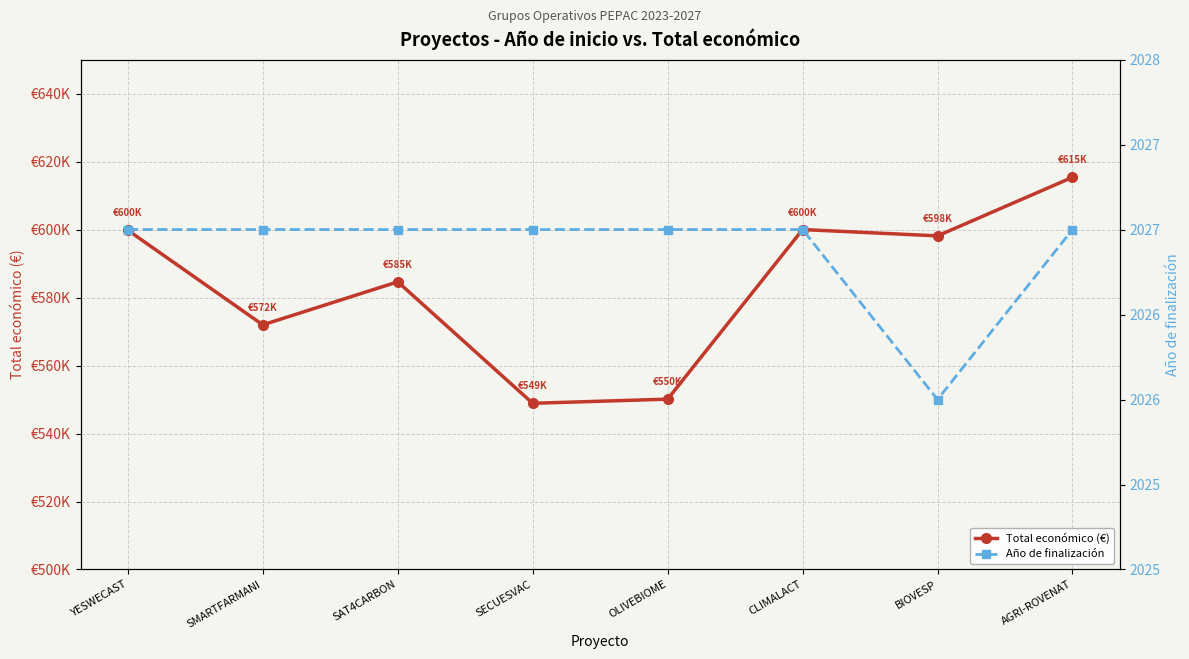

True or false: Total económico (€) has more than 0 interior local peaks.

True